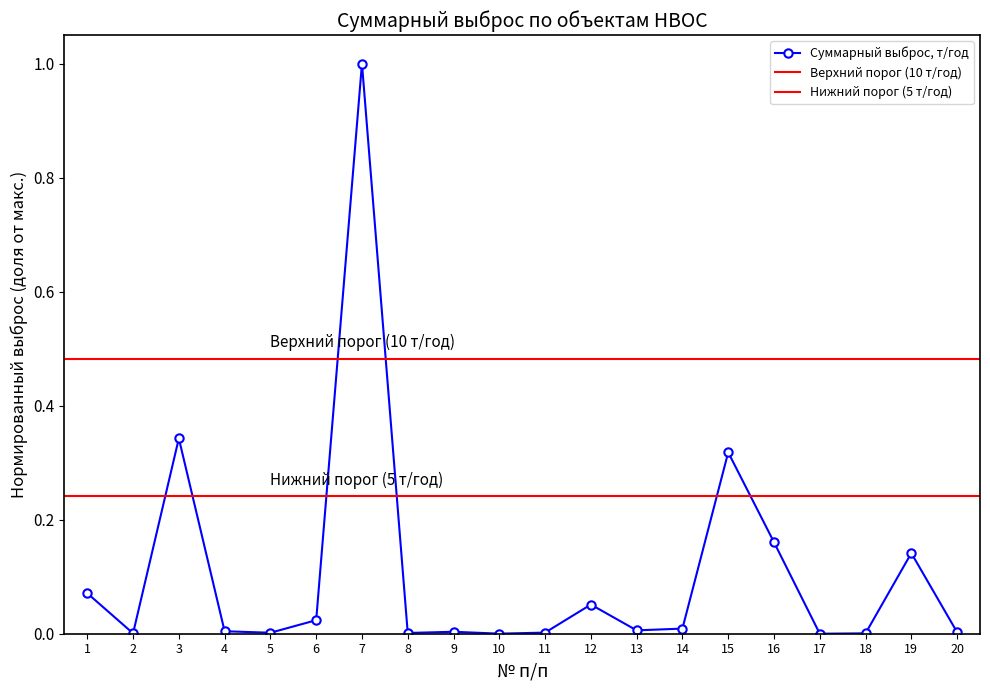

Between 16 and 3, which is larger?

3